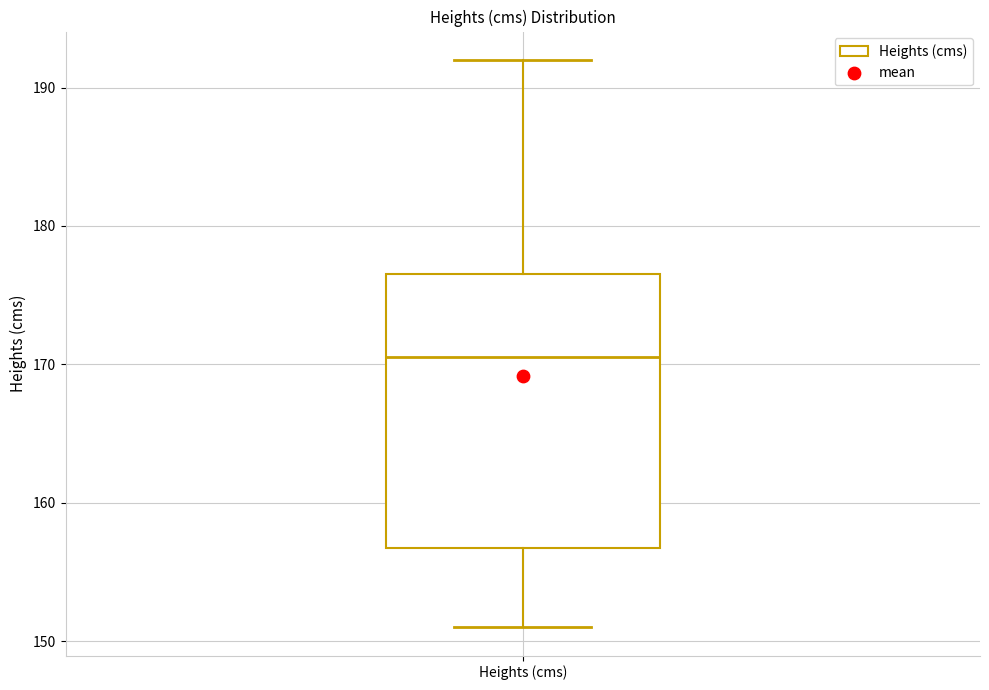

Read this box plot against the y-axis: the position of the median line, the range covered by the box, and the ends of both whiskers. The values are not printed on the chart, so give them approximately, as read against the axis.

median 171, box 157 to 177, whiskers 151 to 192